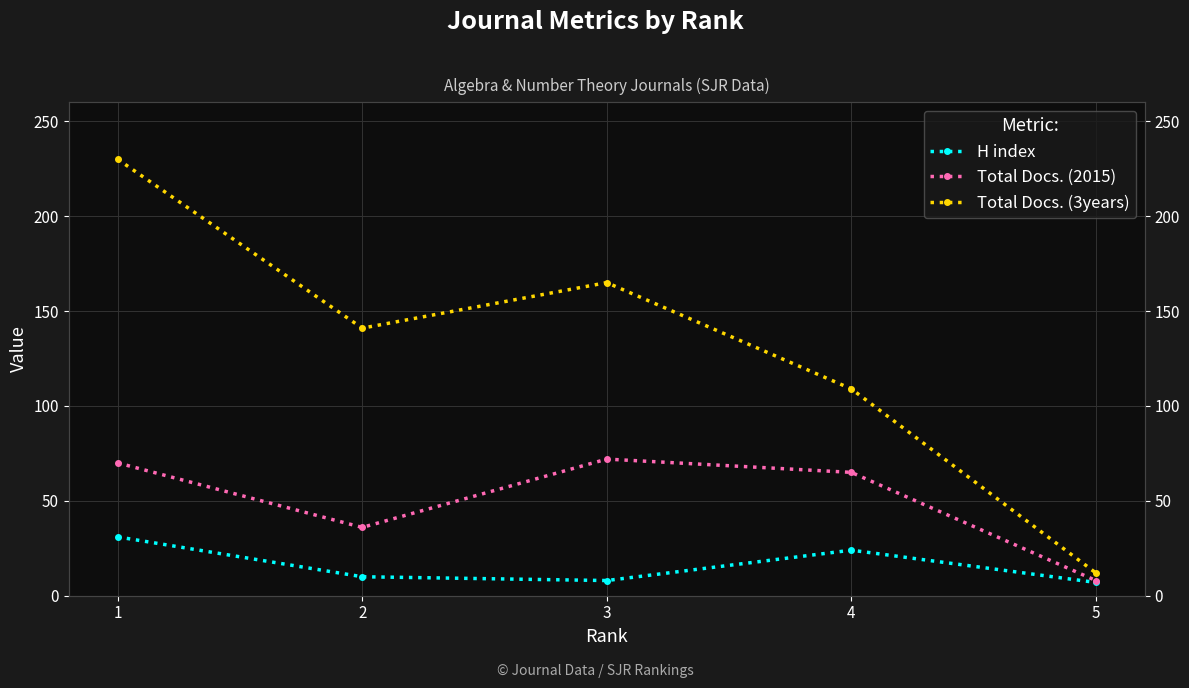

Which label corresponds to the smallest value in the chart?

5